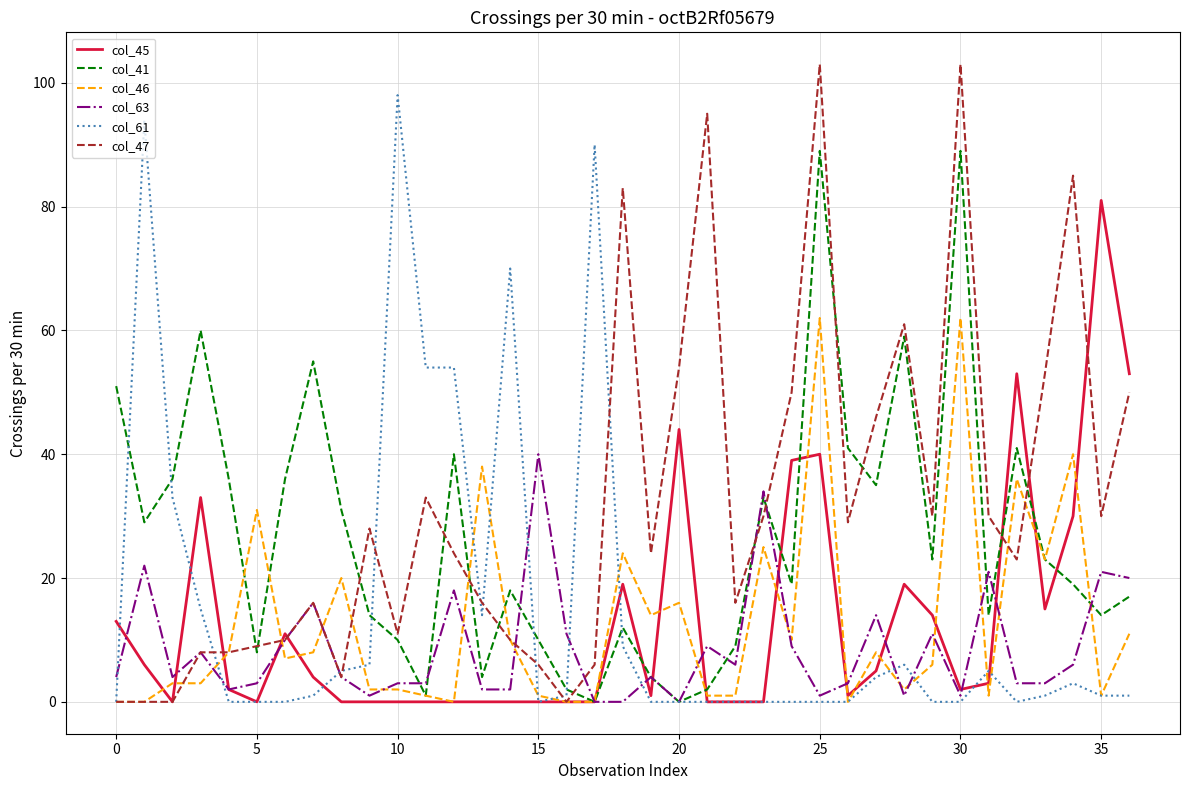

Which series has the largest range (max minus min)?

col_47